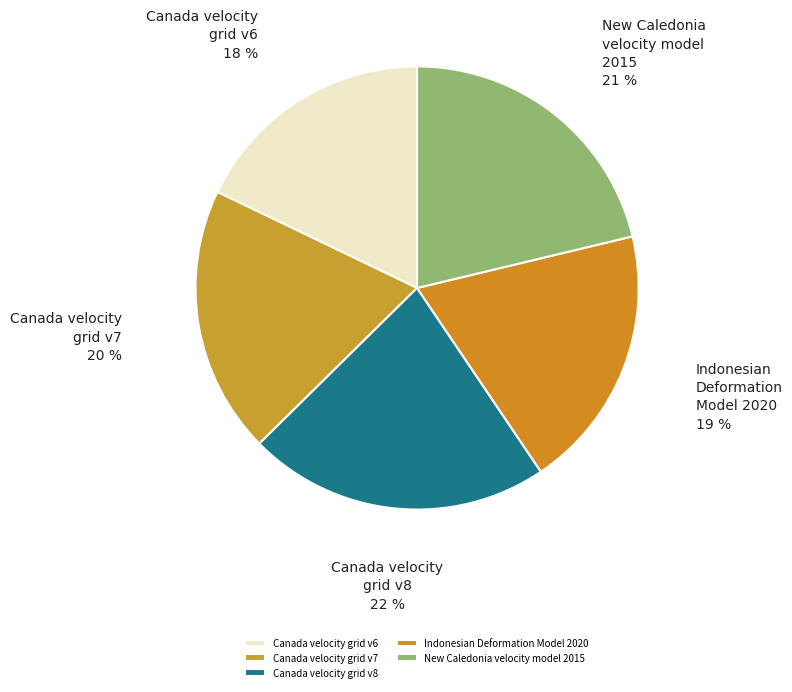

Does Indonesian Deformation Model 2020 account for over 50% of the chart?

No